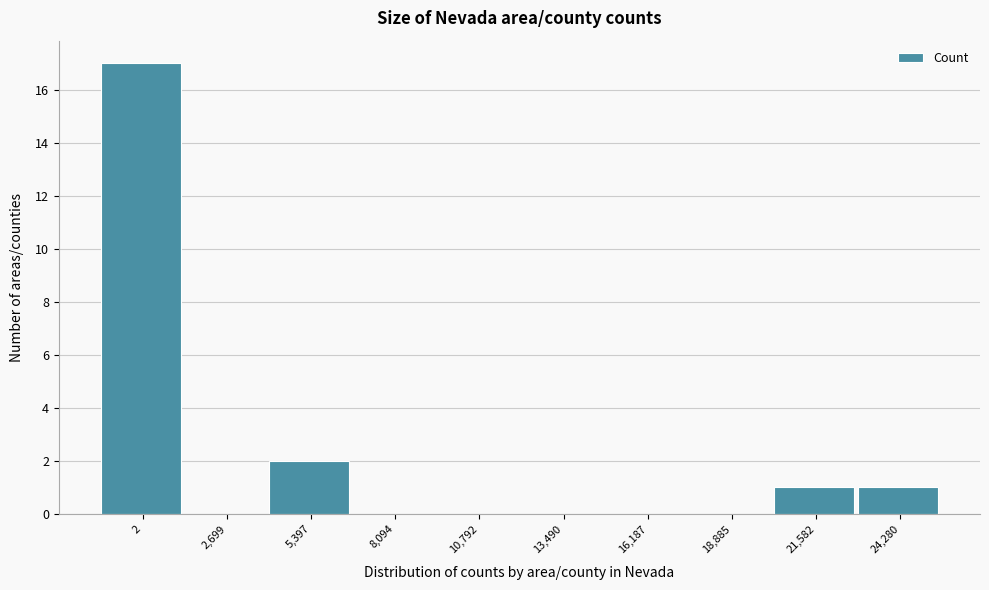

Reading left to right, transcribe all the data shown in this chart.

2=17	2,699=0	5,397=2	8,094=0	10,792=0	13,490=0	16,187=0	18,885=0	21,582=1	24,280=1